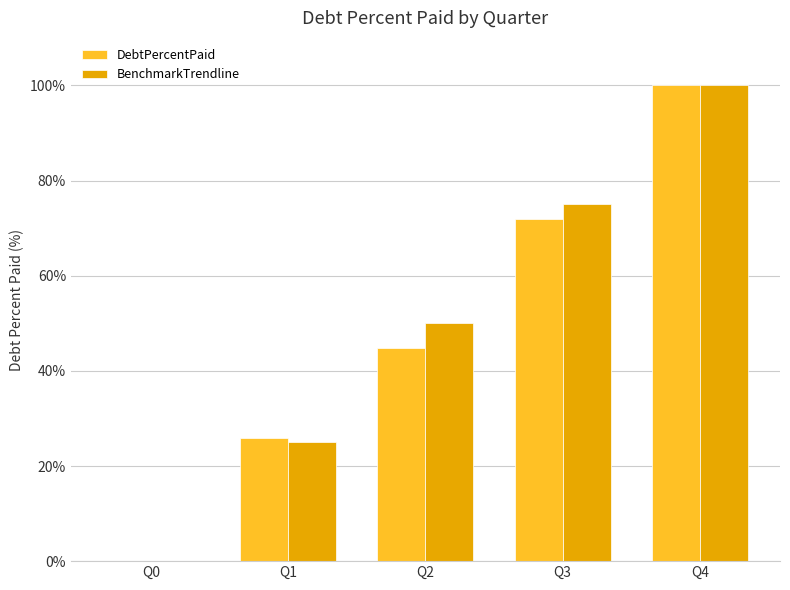

What is the sum of all BenchmarkTrendline values?

250.0